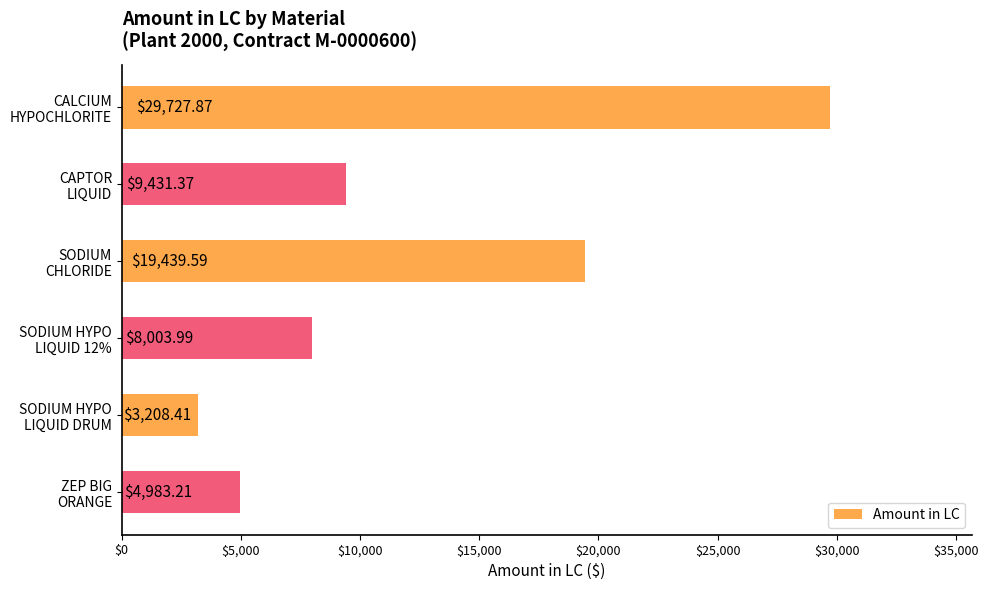

What is the difference between the second highest and second lowest values?

14456.4